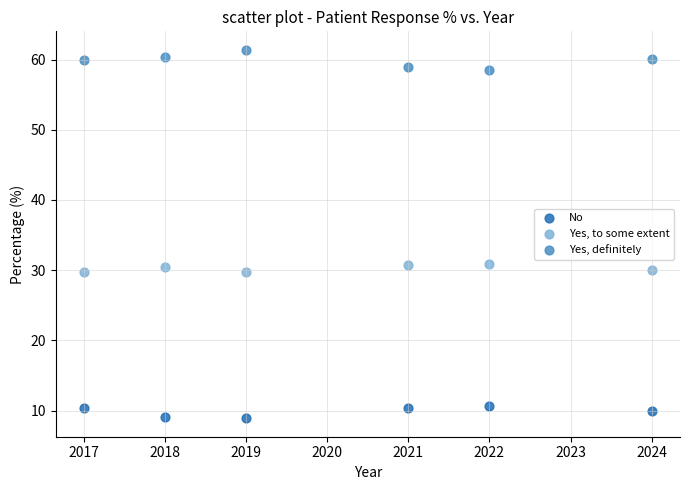

What is the X range (max minus min) for the scatter plot?

7.0